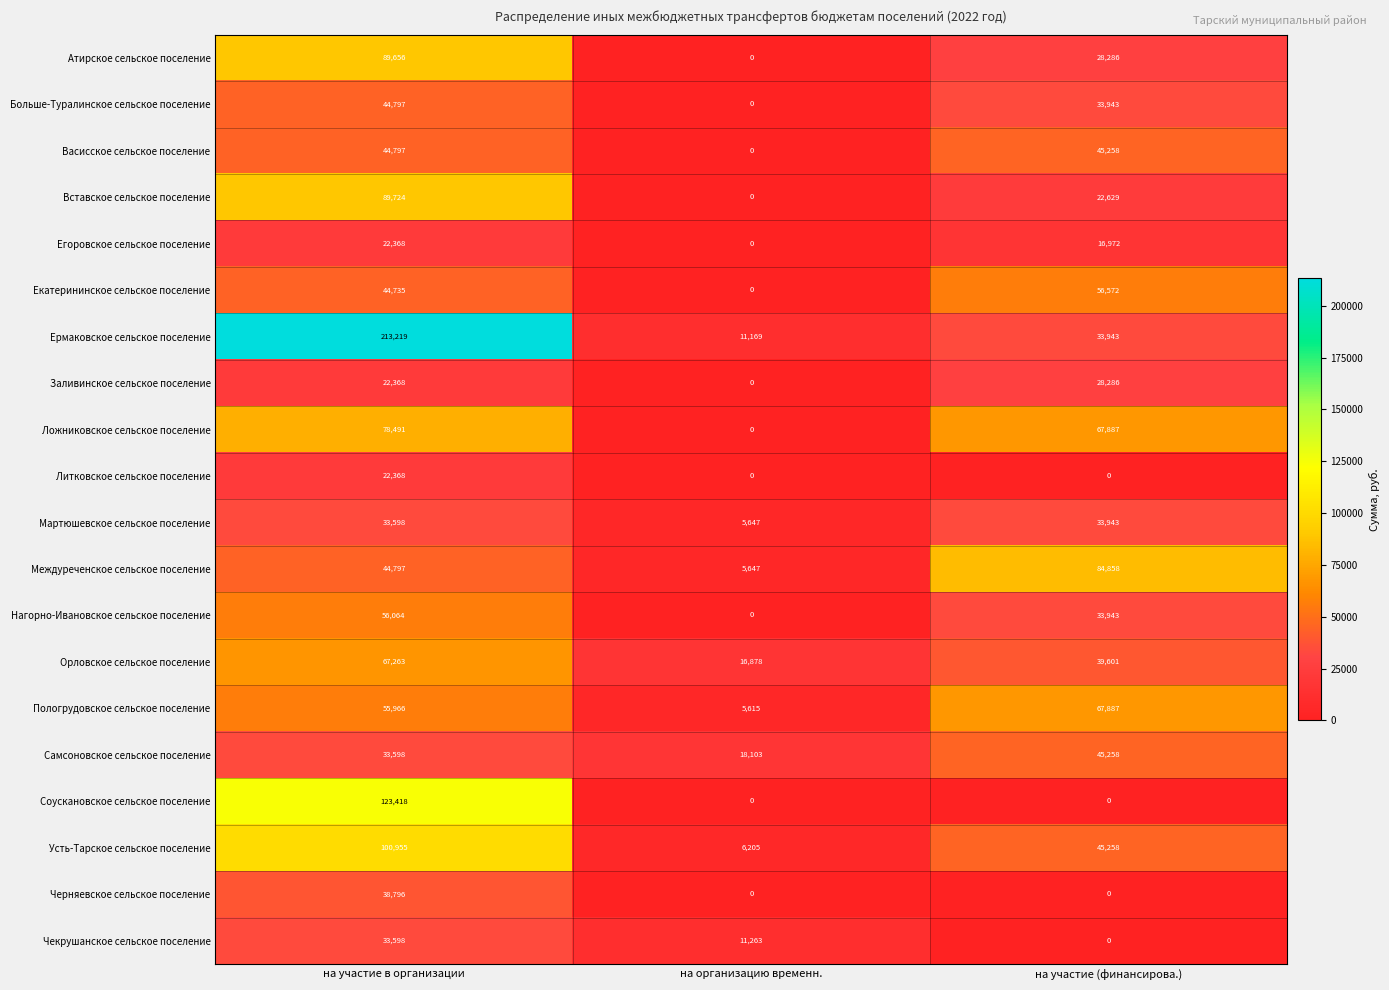

What is the total value across all series at на участие в организации?

1260576